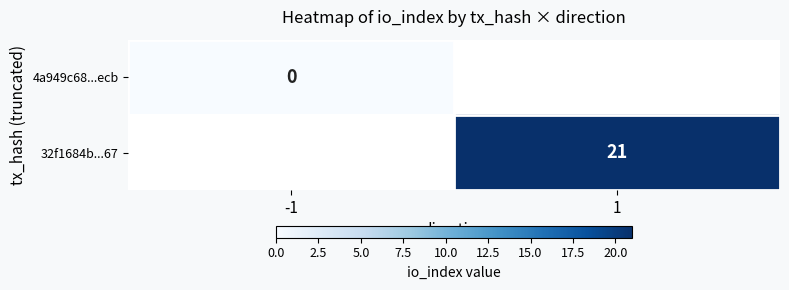

Which has a higher value, -1 or 1?

1